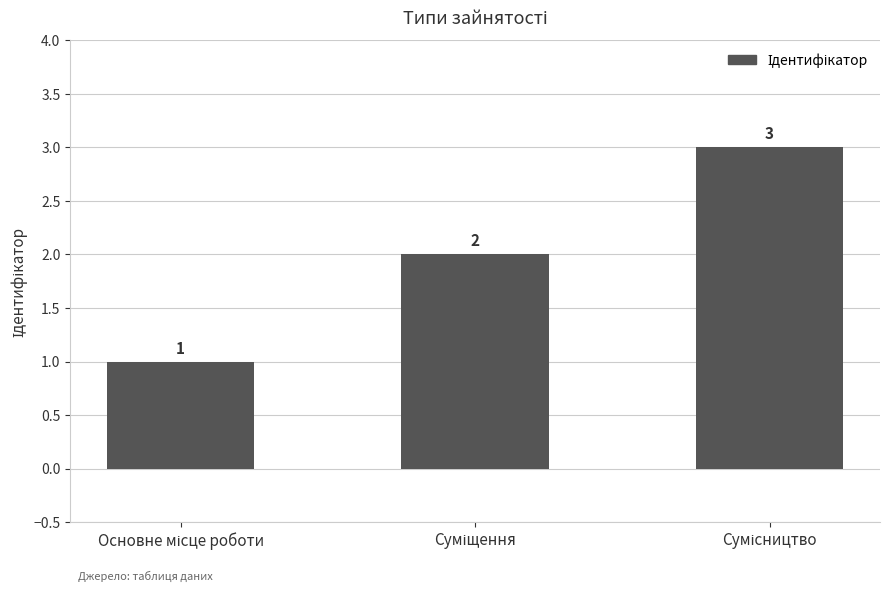

Count the values in the range 1 to 3.

3